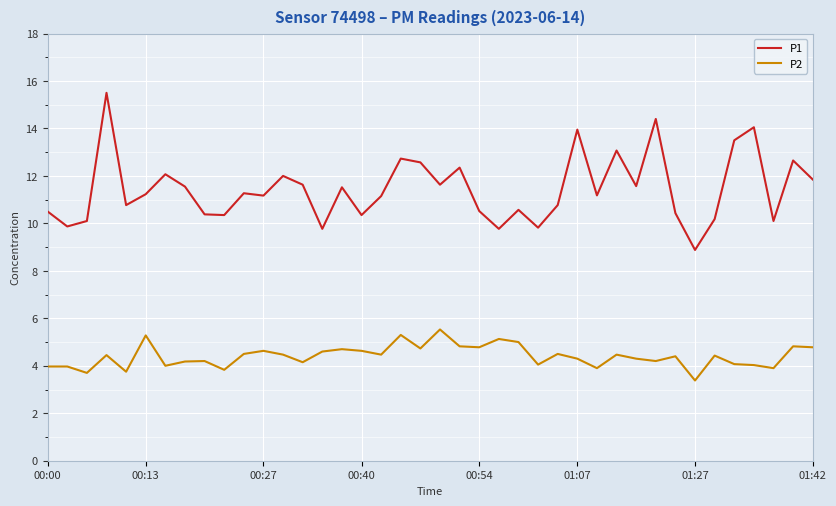

What are all the series names shown in the legend?

P1, P2